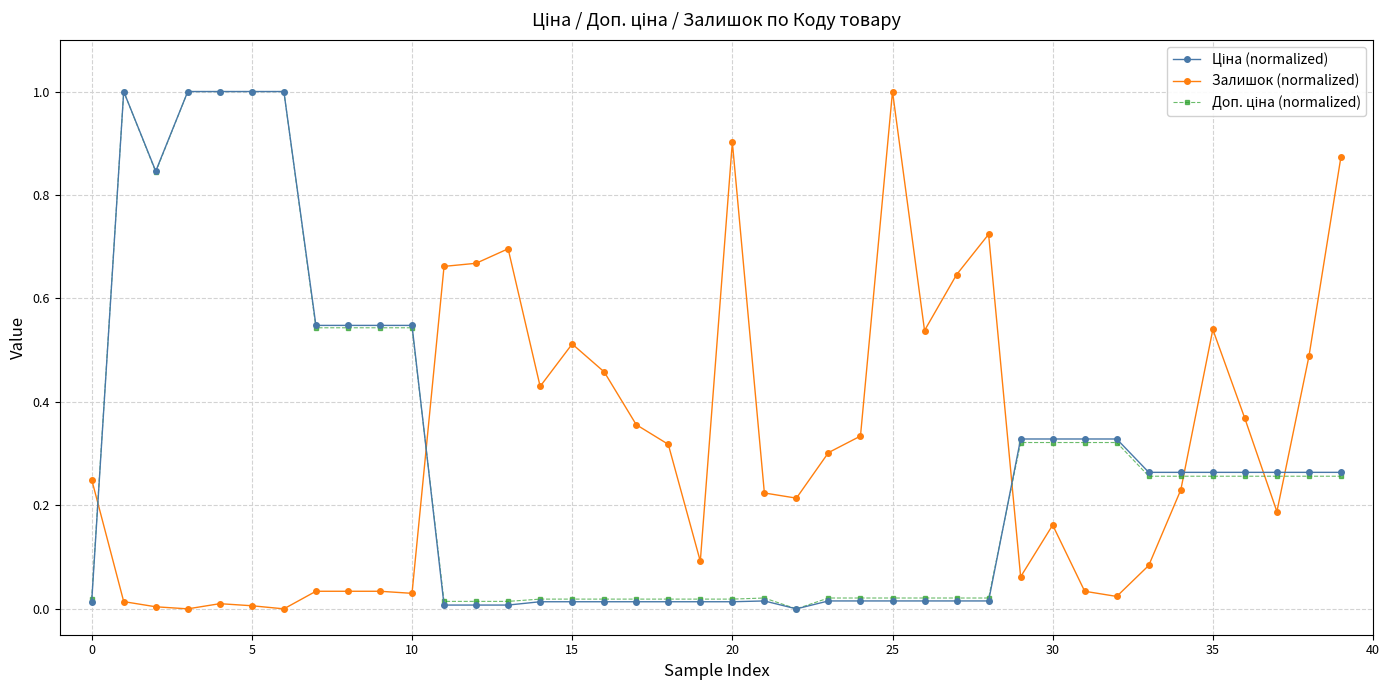

True or false: Залишок (normalized) has more than 2 points higher than both neighbors.

True